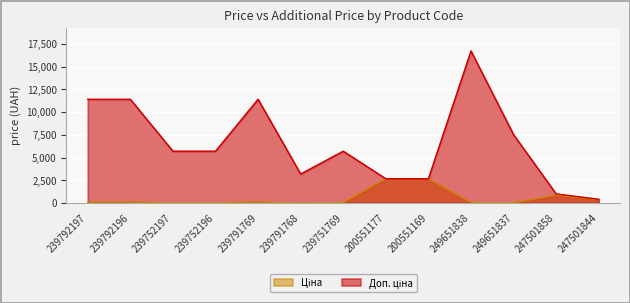

What is the greatest value displayed?

16722.0